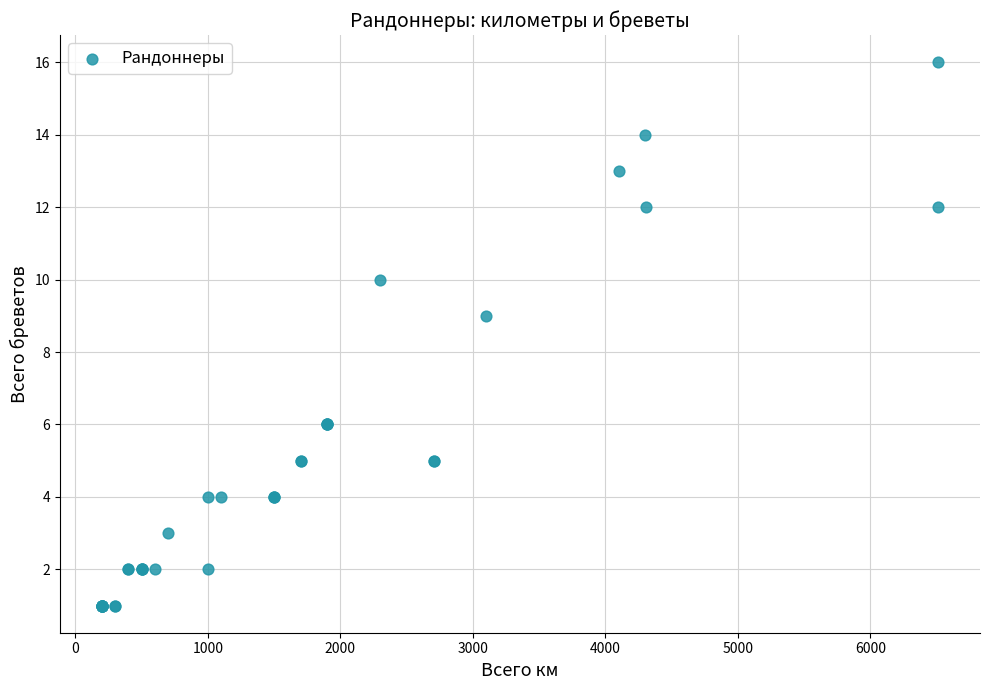

What Y value in the scatter plot is closest to 8?

9